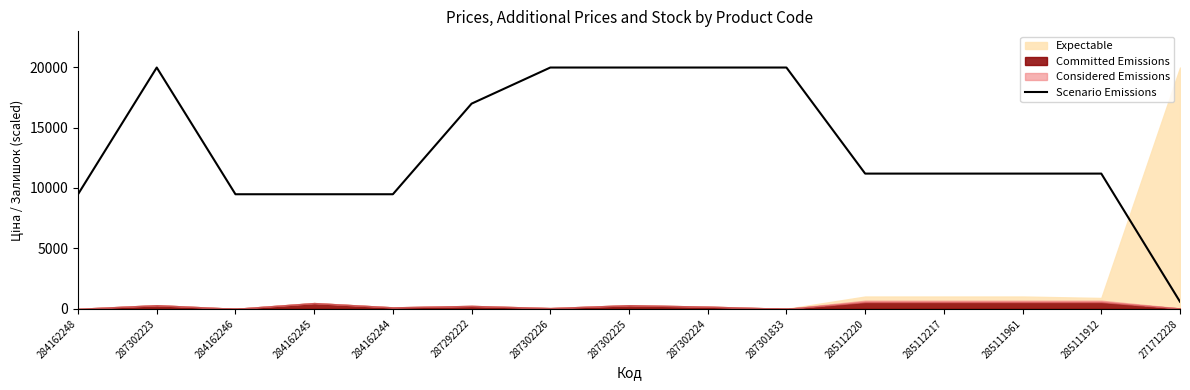

Which label corresponds to the largest value in the chart?

287302223